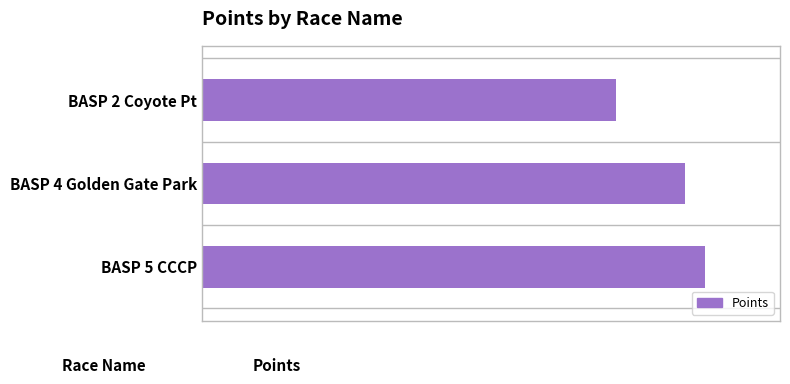

What is the greatest value displayed?

587.1